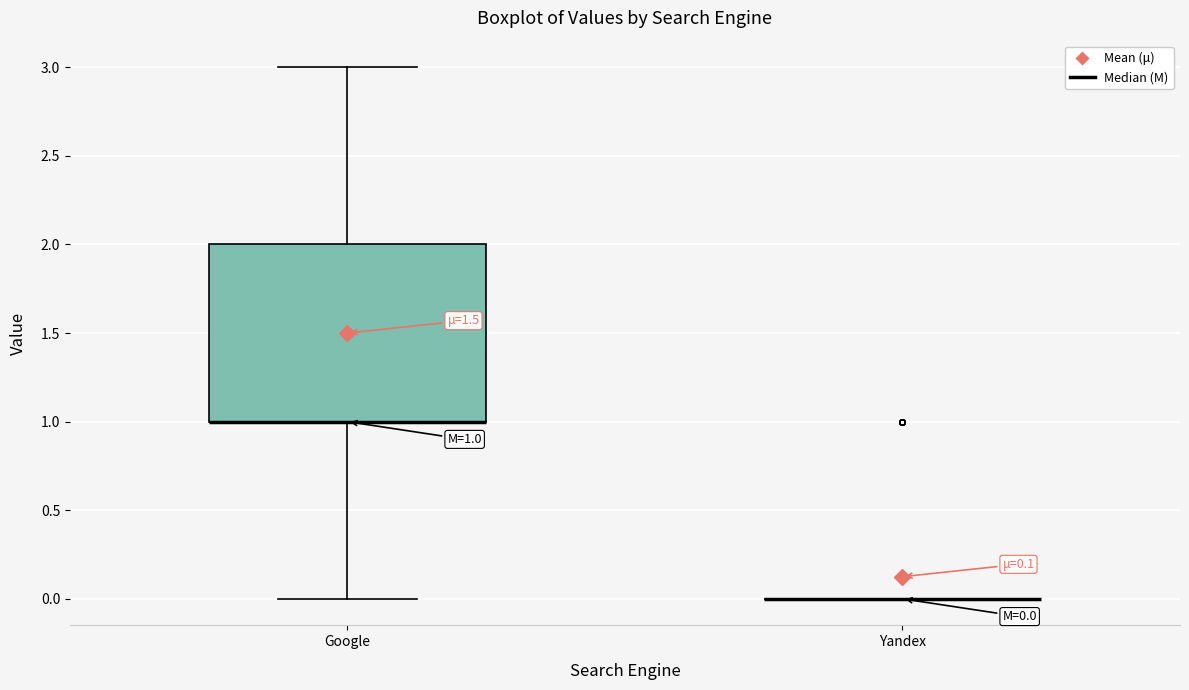

Which box is the tallest, from its lower edge to its upper edge?

Google